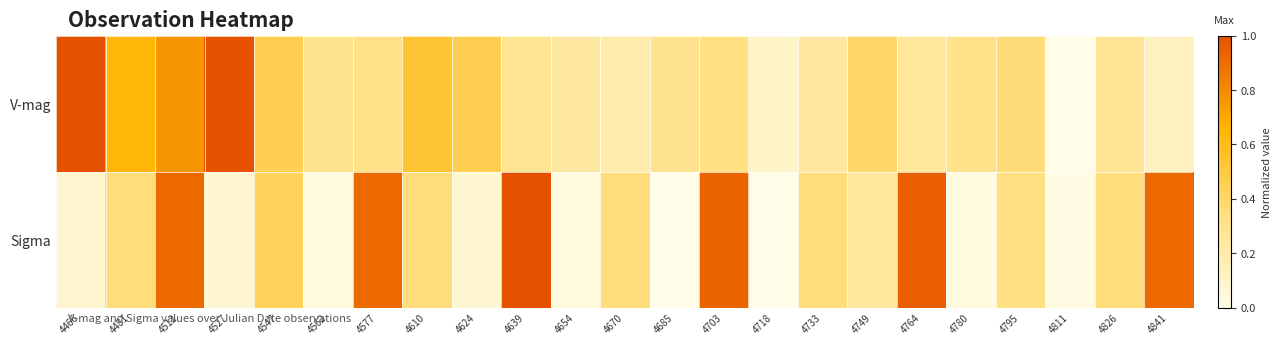

Reading left to right, transcribe all the data shown in this chart.

V-mag: 4466=1.0	4481=0.6	4512=0.8	4527=1.0	4547=0.5	4562=0.3	4577=0.3	4610=0.5	4624=0.5	4639=0.3	4654=0.2	4670=0.2	4685=0.3	4703=0.3	4718=0.1	4733=0.2	4749=0.4	4764=0.2	4780=0.3	4795=0.4	4811=0.0	4826=0.3	4841=0.1
Sigma: 4466=0.1	4481=0.3	4512=0.9	4527=0.1	4547=0.4	4562=0.0	4577=0.9	4610=0.3	4624=0.1	4639=1.0	4654=0.0	4670=0.3	4685=0.0	4703=0.9	4718=0.0	4733=0.3	4749=0.2	4764=0.9	4780=0.0	4795=0.3	4811=0.0	4826=0.3	4841=0.9